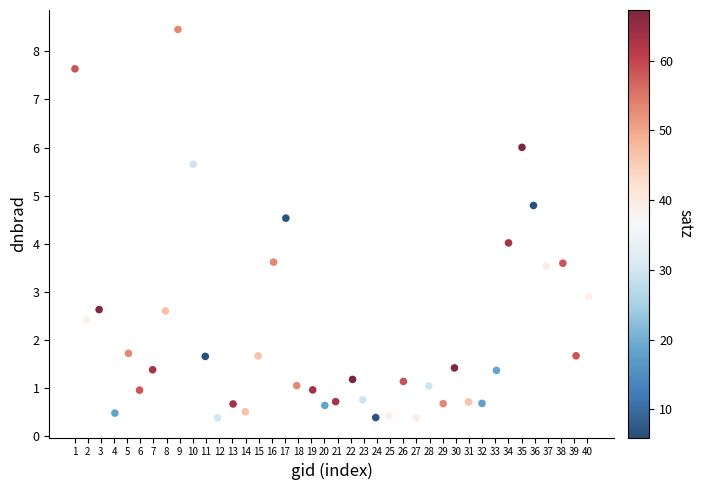

What is the range of X values (max minus min)?

39.1